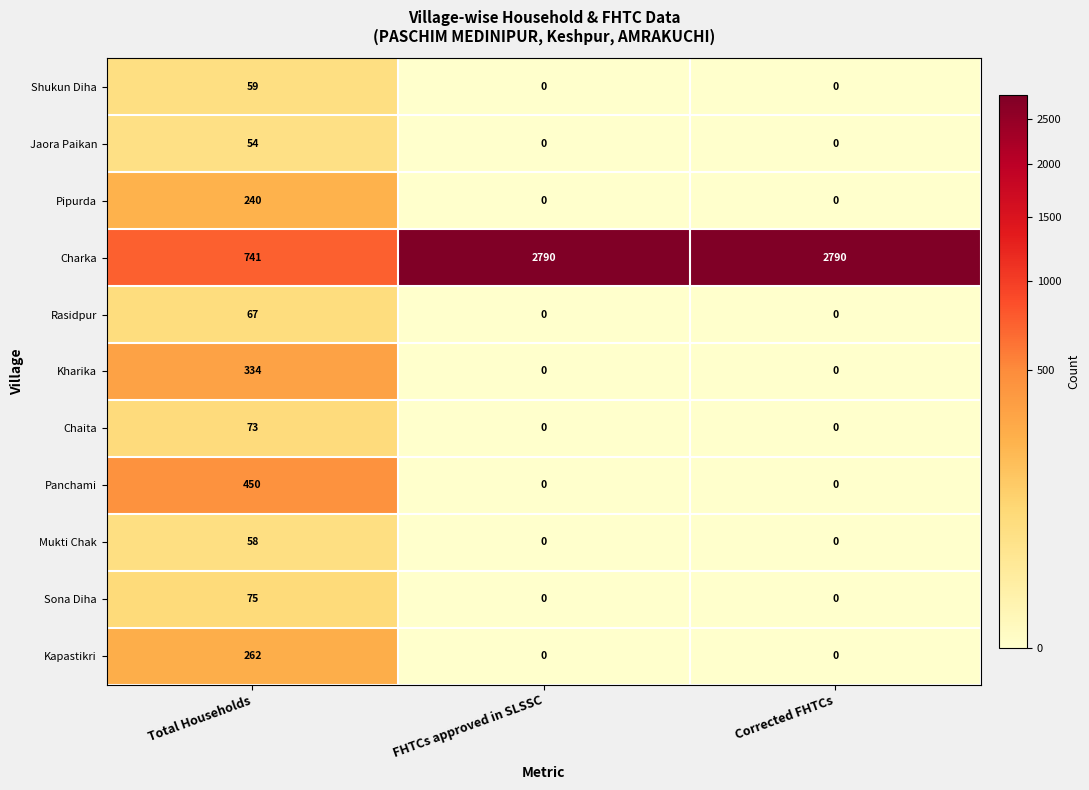

At which label does Pipurda reach its peak?

Total Households